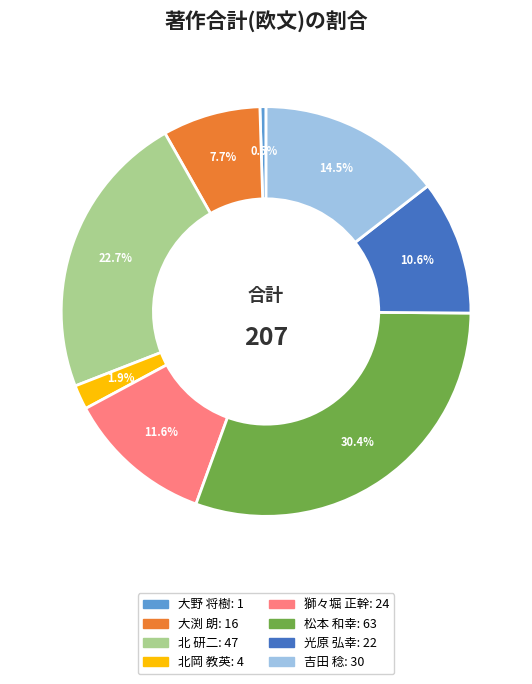

Is the sum of 松本 和幸 and 獅々堀 正幹 greater than half?

No